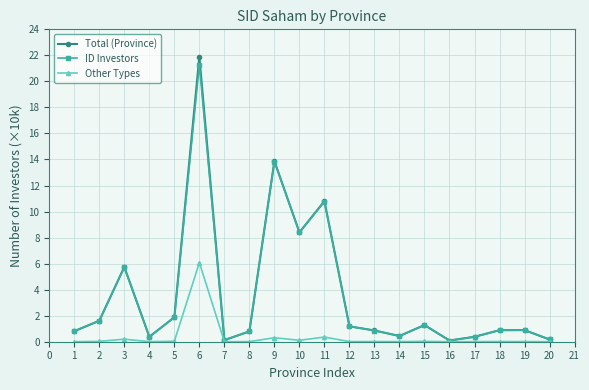

What is the spread (max minus min) of values at 11?

10.4